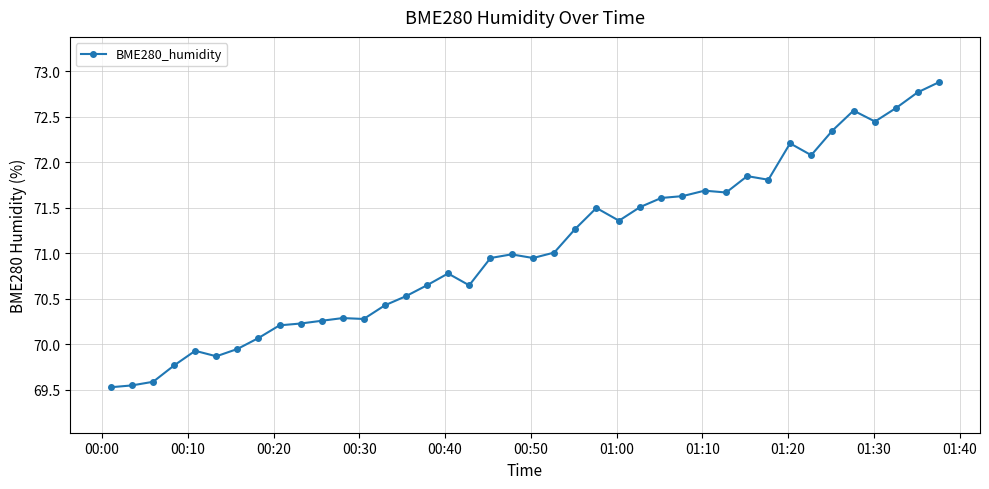

What is the greatest value displayed?

72.9